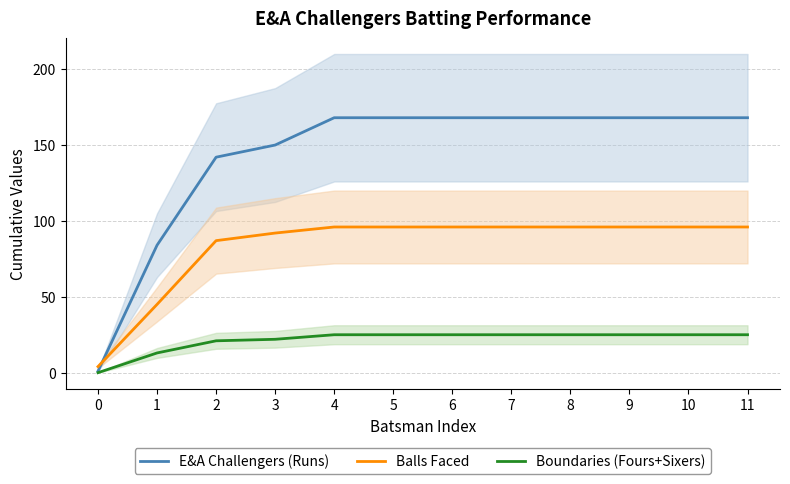

At how many categories does at least one series exceed 52?

11